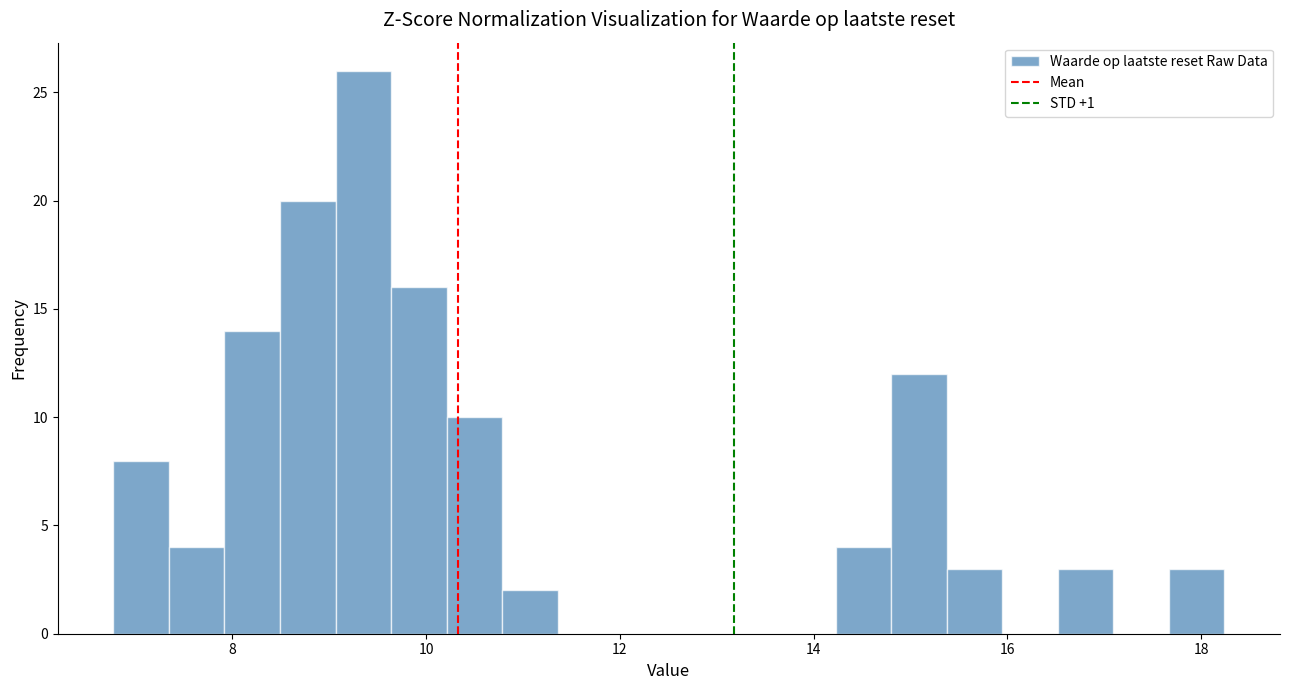

Read against the x-axis, roughly where is the centre of the tallest bar?

9.4